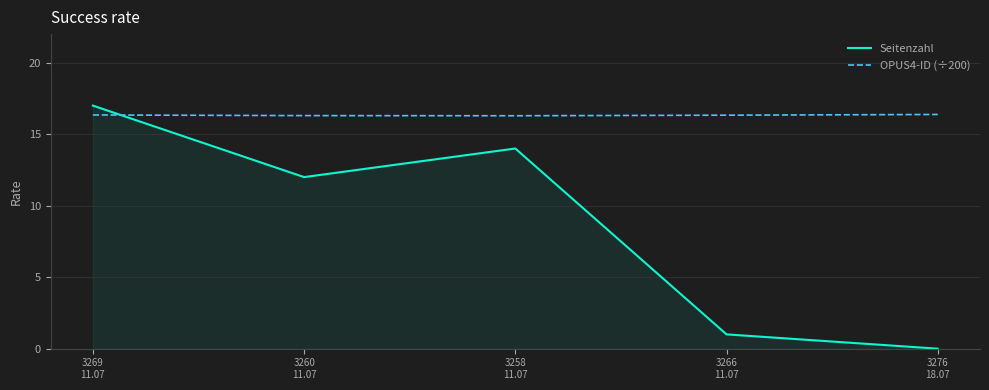

How many times do Seitenzahl and OPUS4-ID (÷200) cross each other?

1